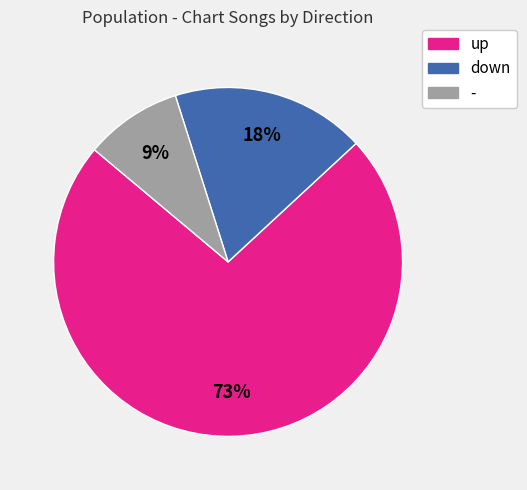

Does - account for over 50% of the chart?

No